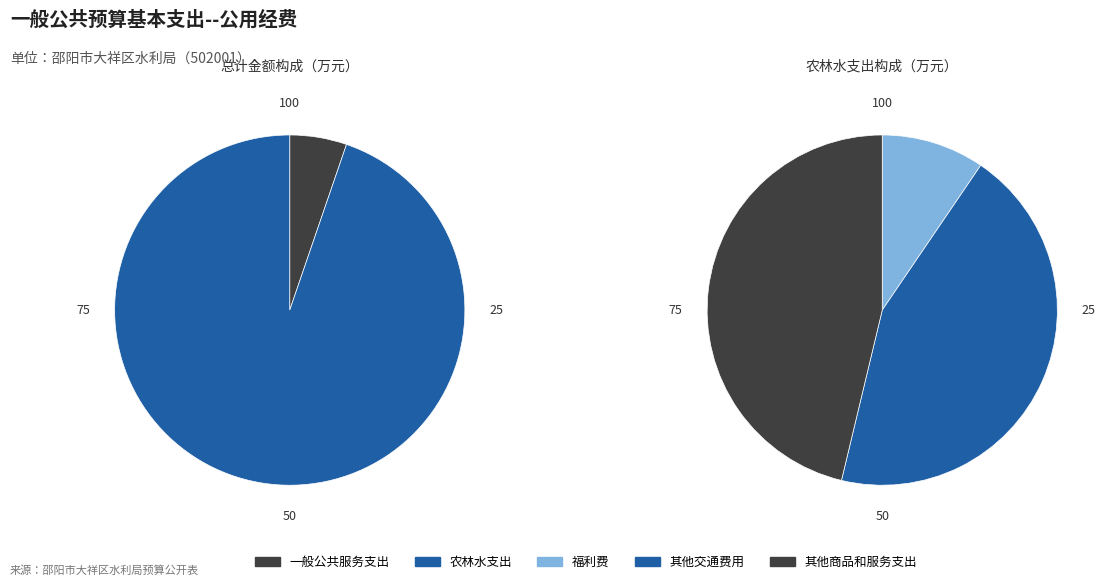

What percentage is NOT represented by 一般公共服务支出?

94.7%